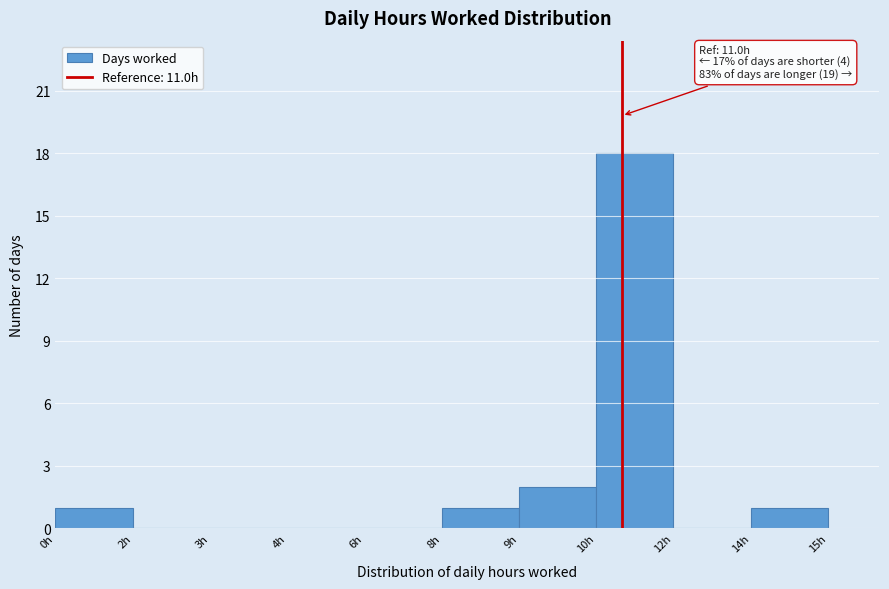

Reading left to right, transcribe all the data shown in this chart.

0h=1	2h=0	3h=0	4h=0	6h=0	8h=1	9h=2	10h=18	12h=0	14h=1